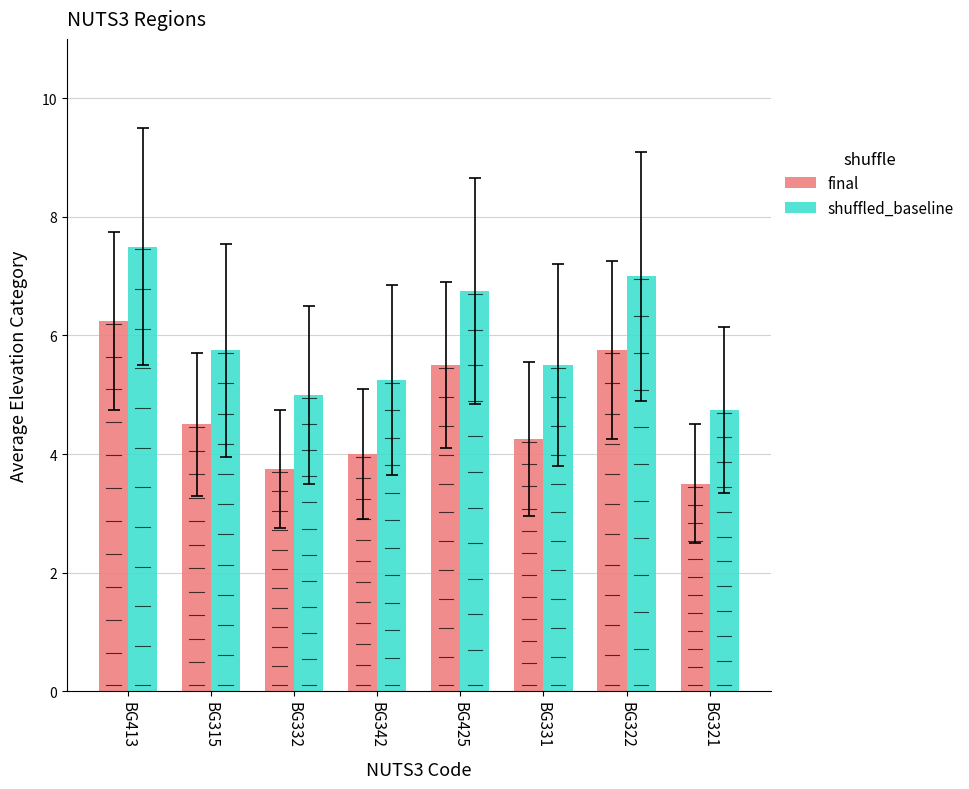

At which category is the sum across all series the highest?

BG413